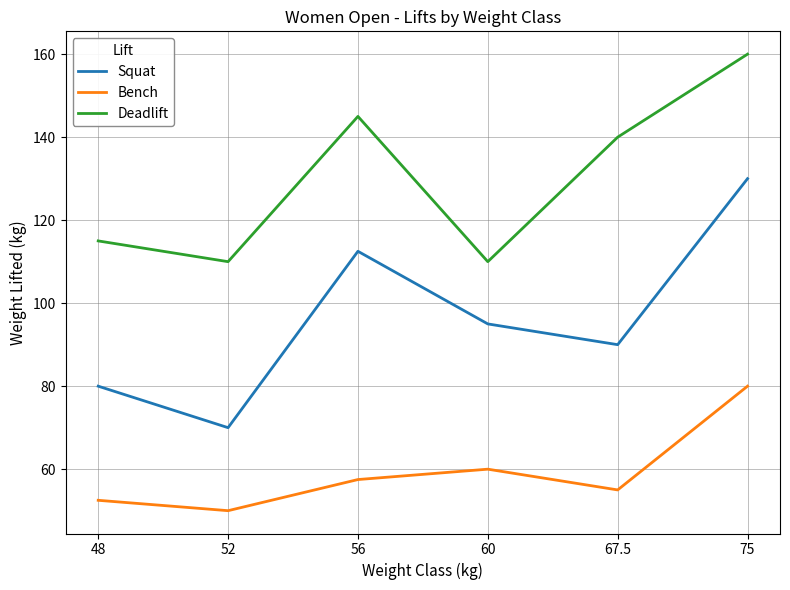

At which label does Squat first exceed 95?

56